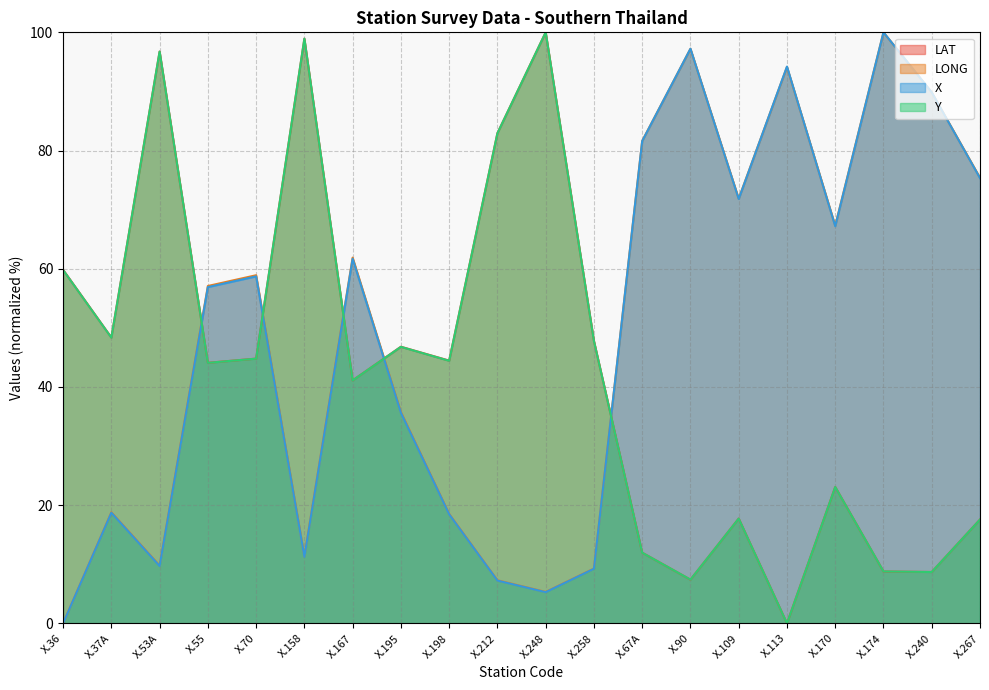

What is the difference between the maximum and minimum values in the LAT series?

100.0